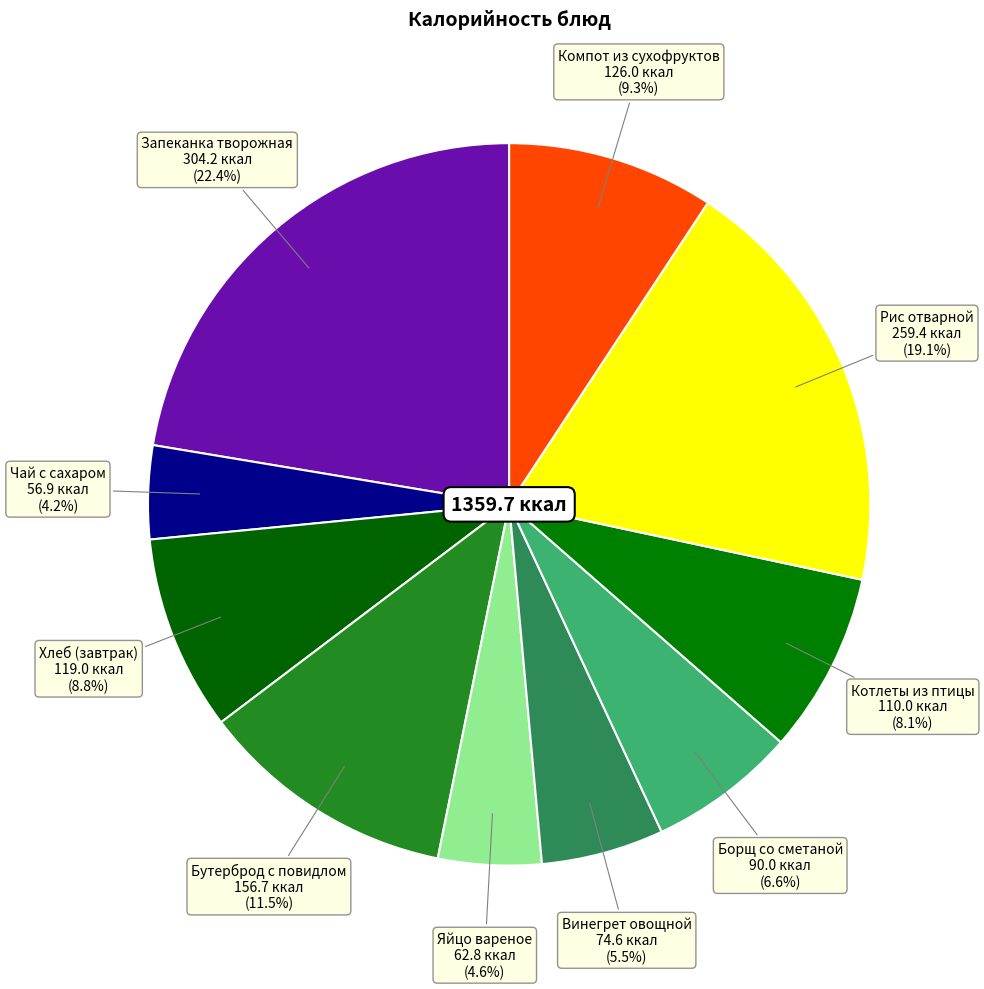

To the nearest percent, what is the difference between the largest and smallest slice percentages?

18%